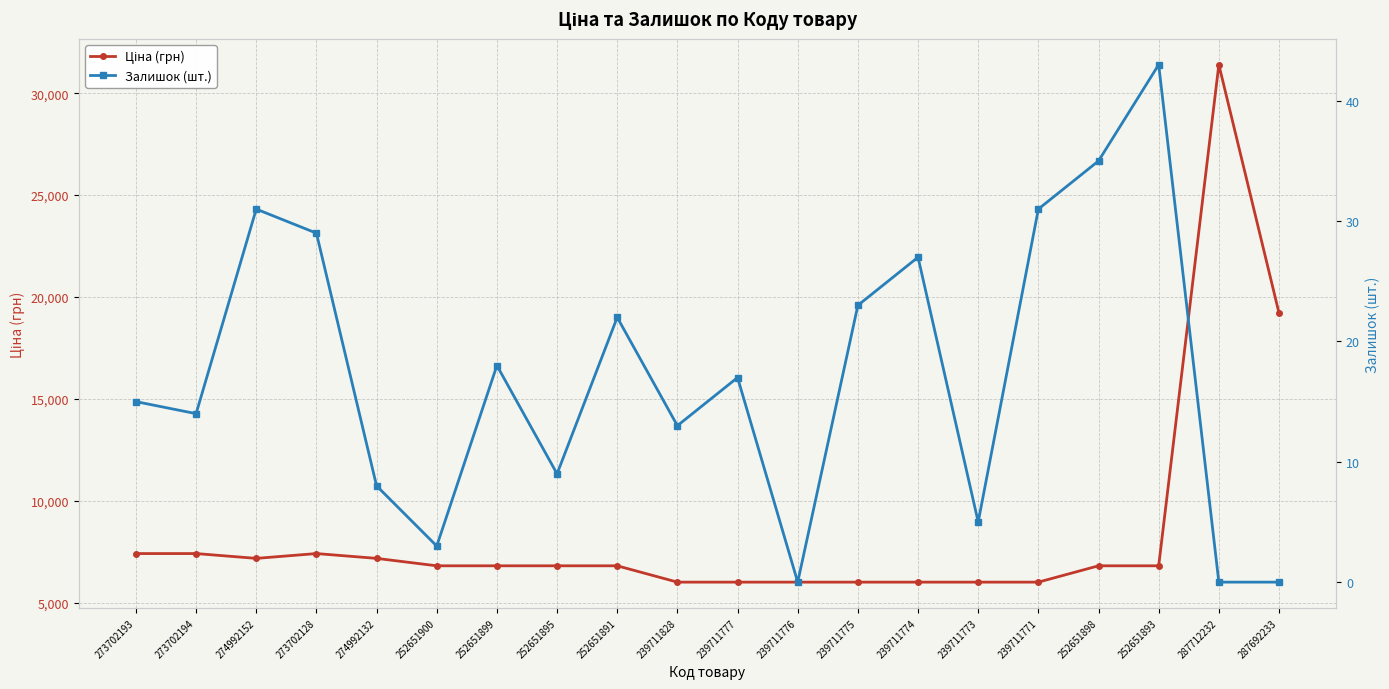

In Ціна (грн), how many points are higher than both neighbors (excluding endpoints)?

2